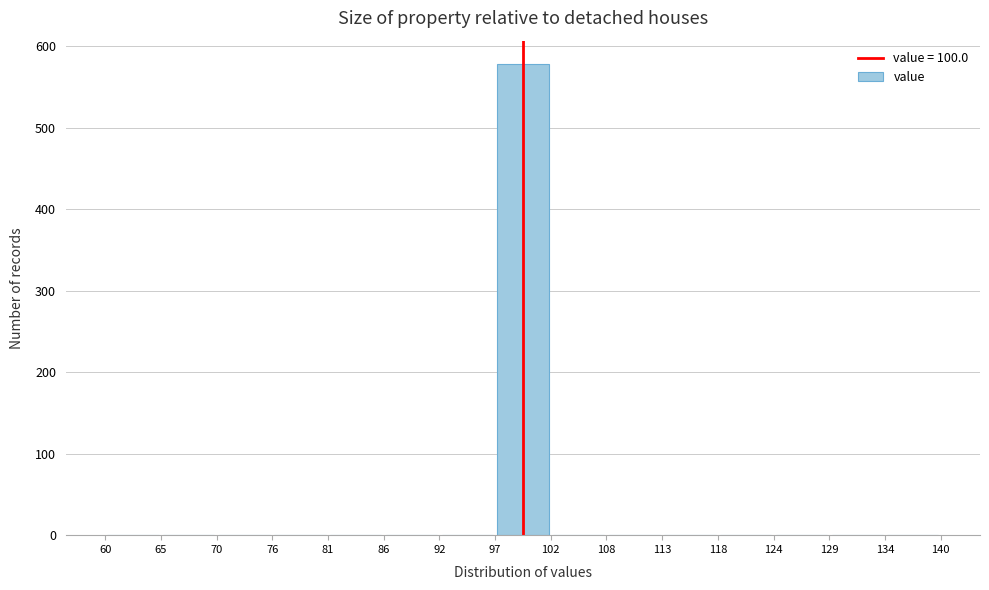

Reading left to right, list every bar in this chart as the range it spans on the x-axis followed by its height. The values are not printed on the chart, so give them approximately, as read against the axis.

60 to 65: 0
65 to 70: 0
70 to 76: 0
76 to 81: 0
81 to 86: 0
86 to 92: 0
92 to 97: 0
97 to 102: 580
102 to 108: 0
108 to 113: 0
113 to 118: 0
118 to 124: 0
124 to 129: 0
129 to 134: 0
134 to 140: 0